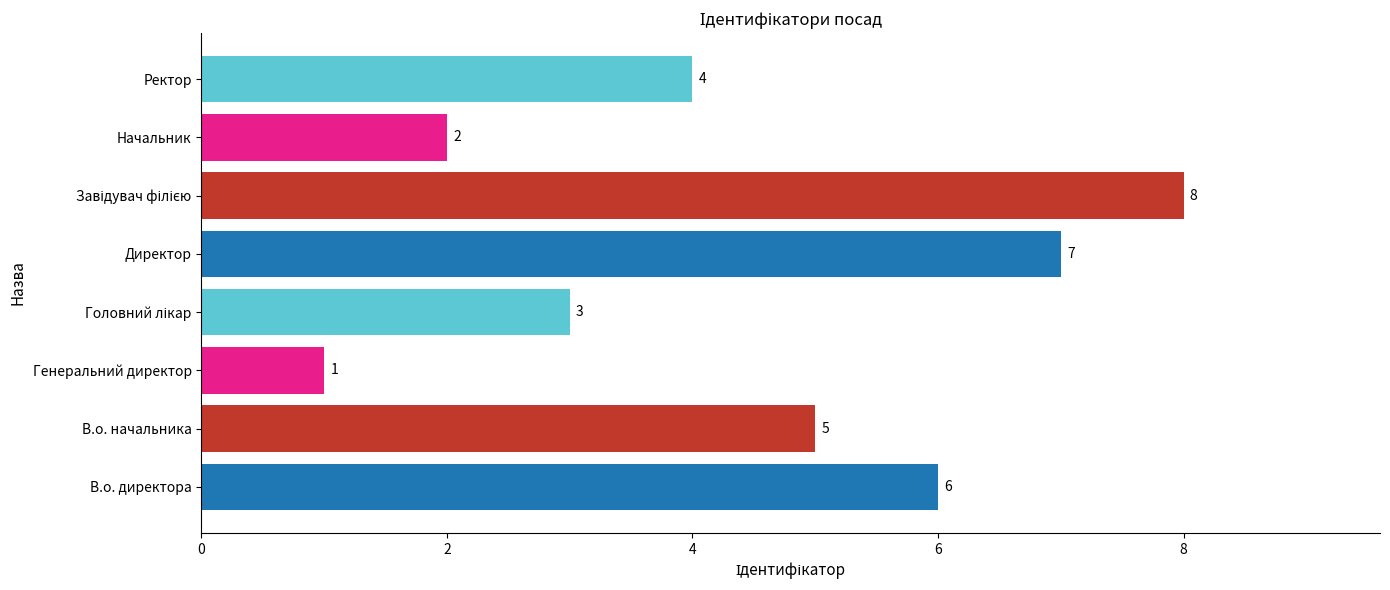

At which label is the value closest to 4?

Ректор